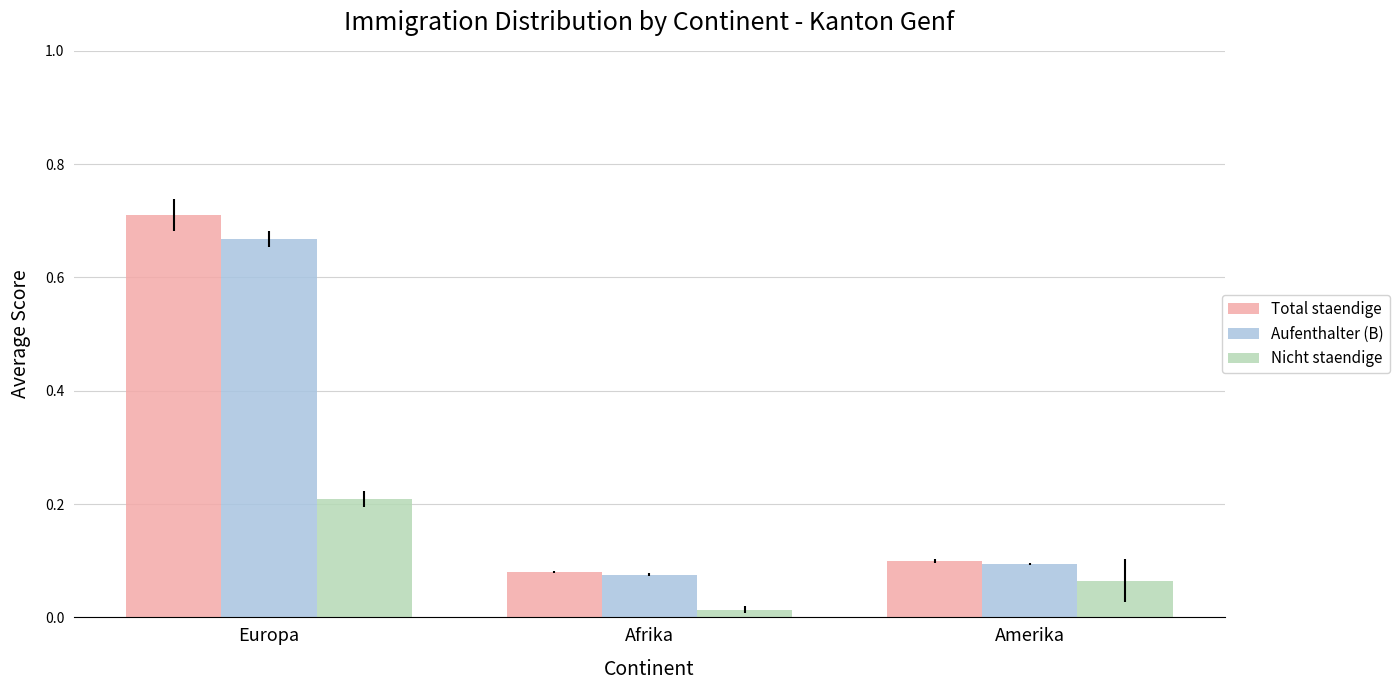

Between Europa and Amerika, which series saw the biggest shift?

Total staendige